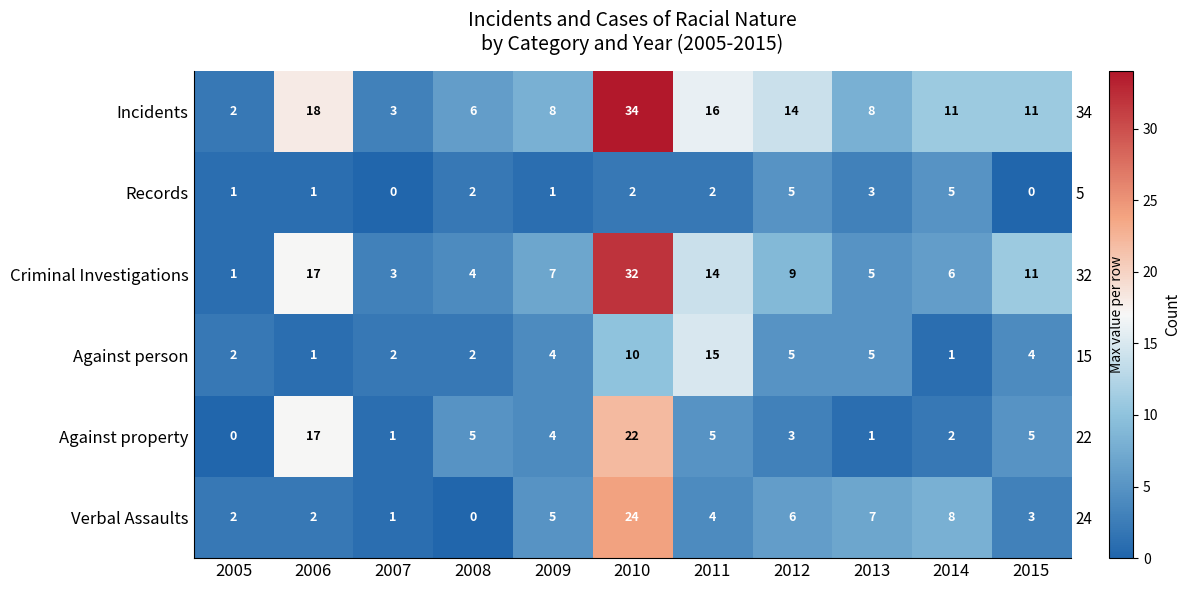

How many values in the Incidents series exceed 11?

4